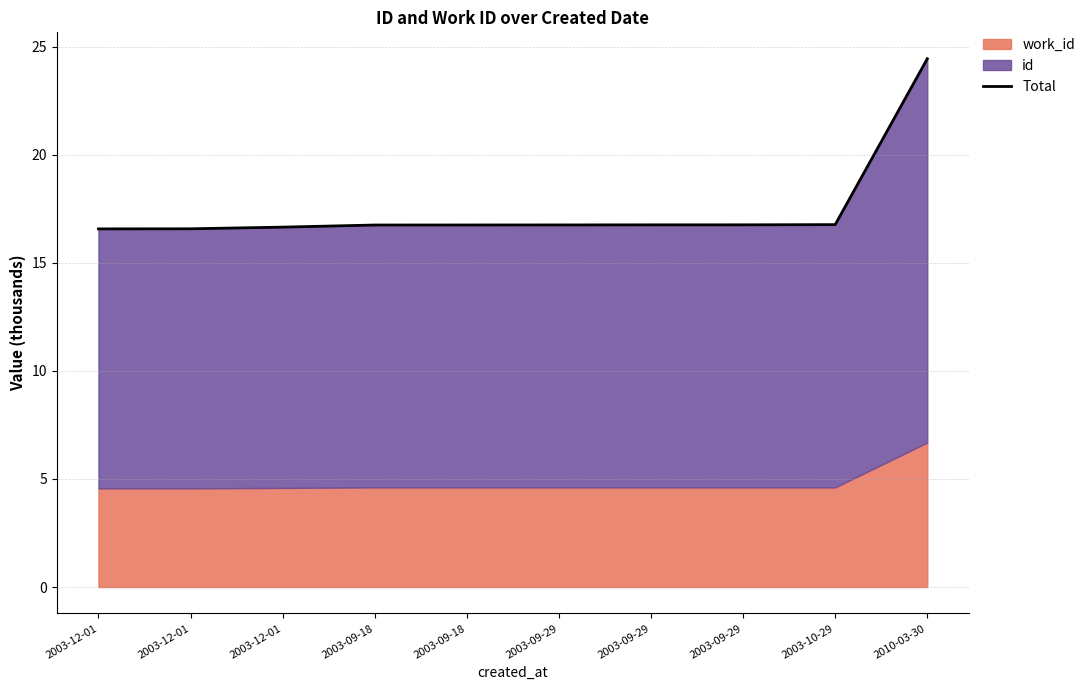

What is the average value?

17.5